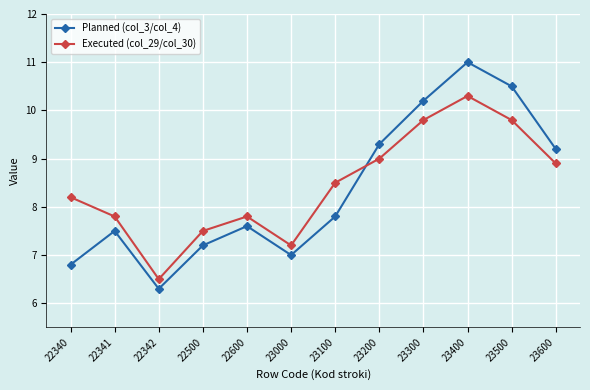

At 22600, list the series in order from smallest to largest.

Planned (col_3/col_4), Executed (col_29/col_30)